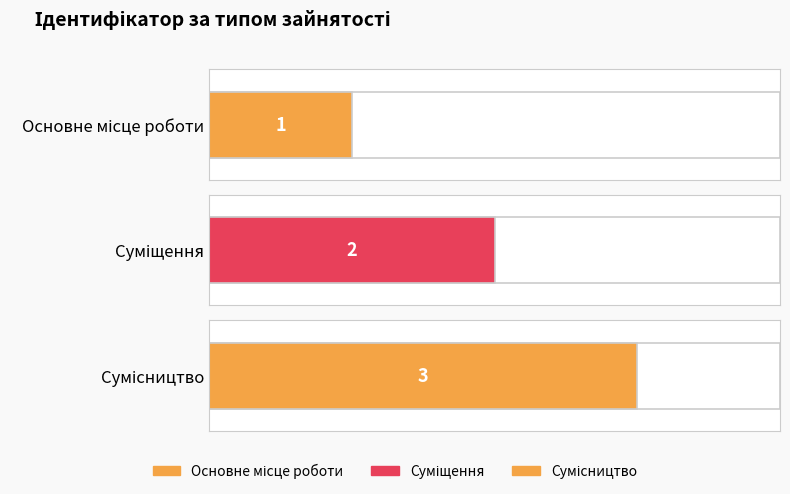

Which label corresponds to the smallest value in the chart?

Основне місце роботи